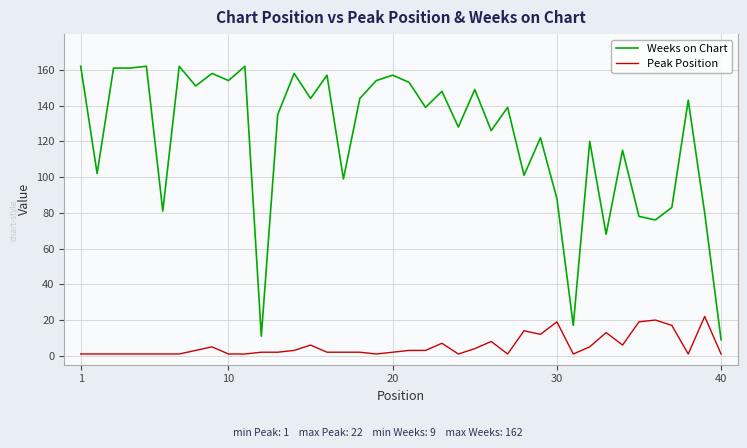

What are all the series names shown in the legend?

Weeks on Chart, Peak Position